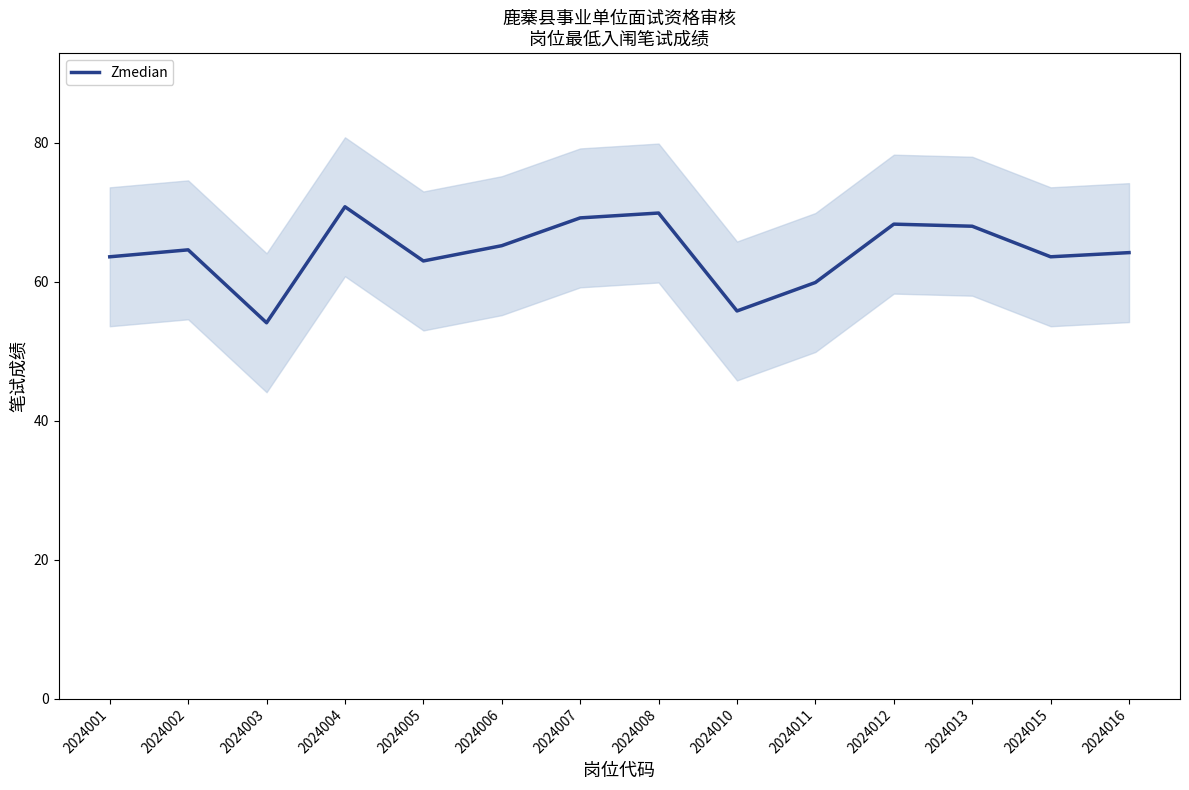

How many interior local valleys (lower than both neighbors) does the data have?

4